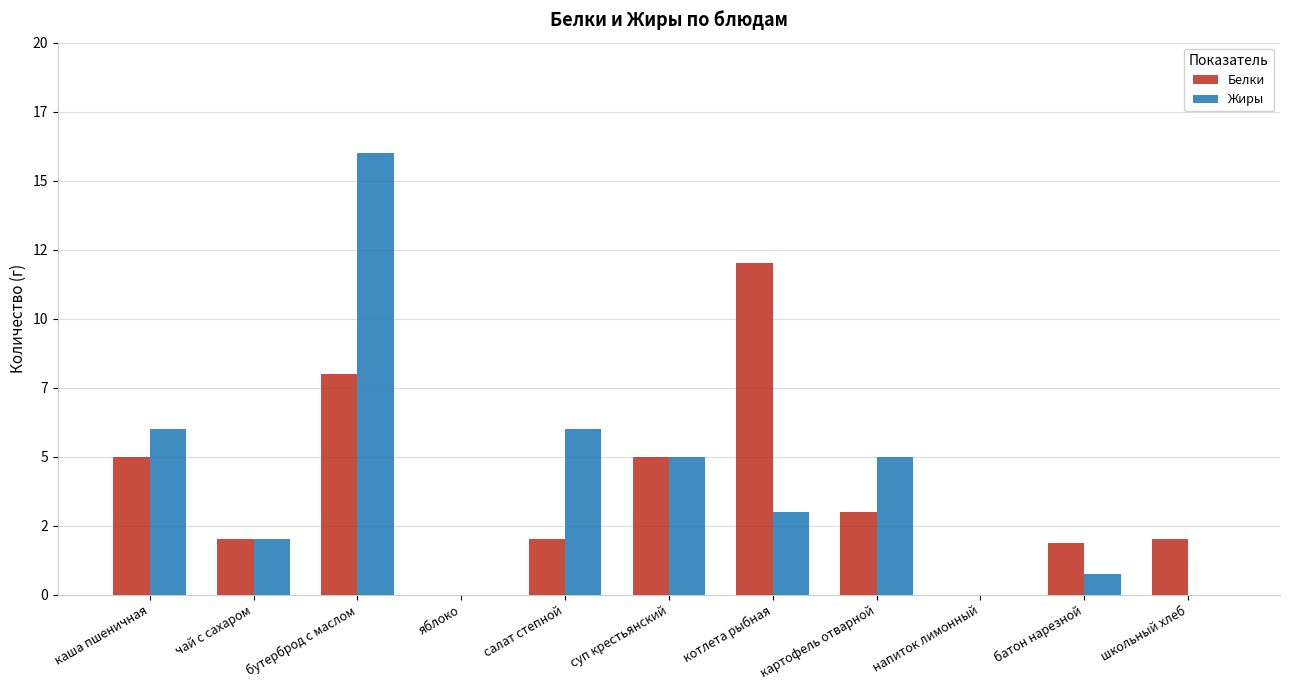

Which category has the lowest value across all series?

яблоко